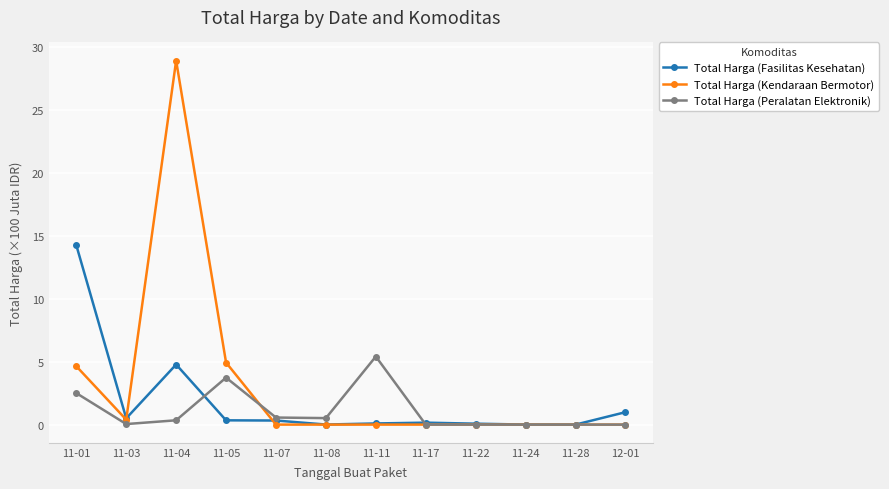

Which series has the largest total across all categories?

Total Harga (Kendaraan Bermotor)